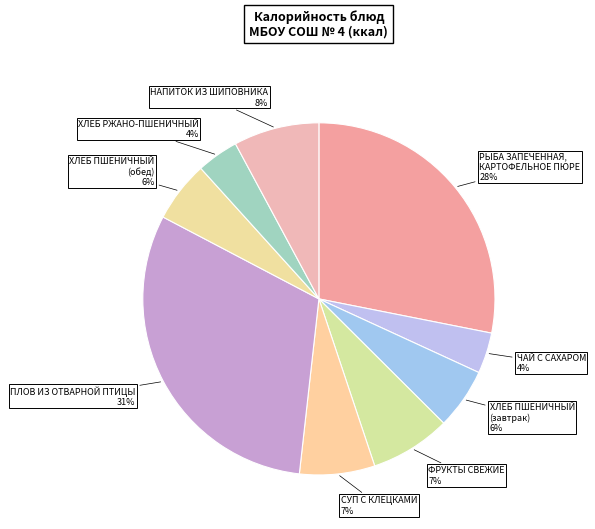

Count the number of slices in the pie.

9